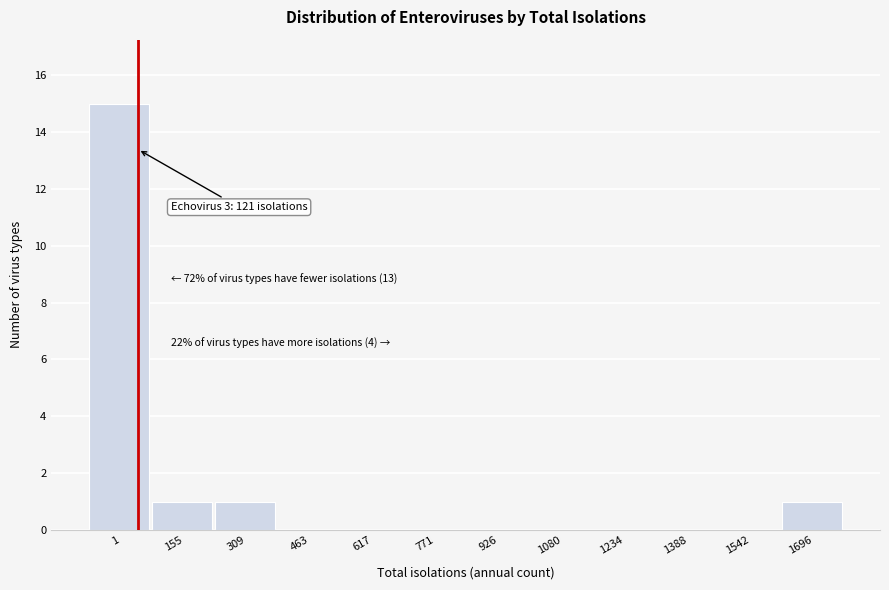

Reading left to right, list all the values displayed in this chart.

1=15	155=1	309=1	463=0	617=0	771=0	926=0	1080=0	1234=0	1388=0	1542=0	1696=1